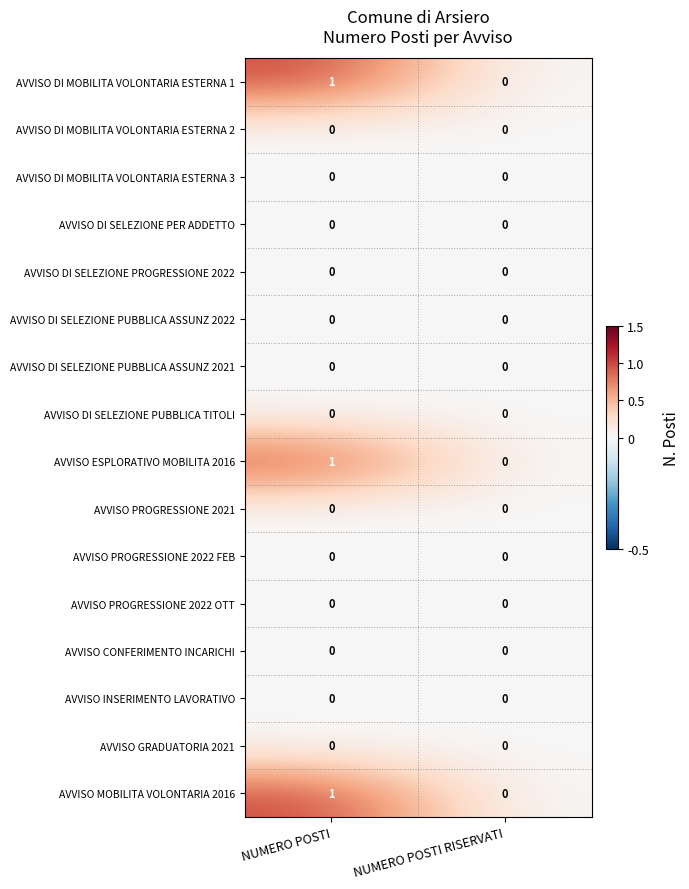

Is the value of AVVISO ESPLORATIVO MOBILITA 2016 at NUMERO POSTI greater than the value of AVVISO PROGRESSIONE 2022 FEB at NUMERO POSTI?

Yes